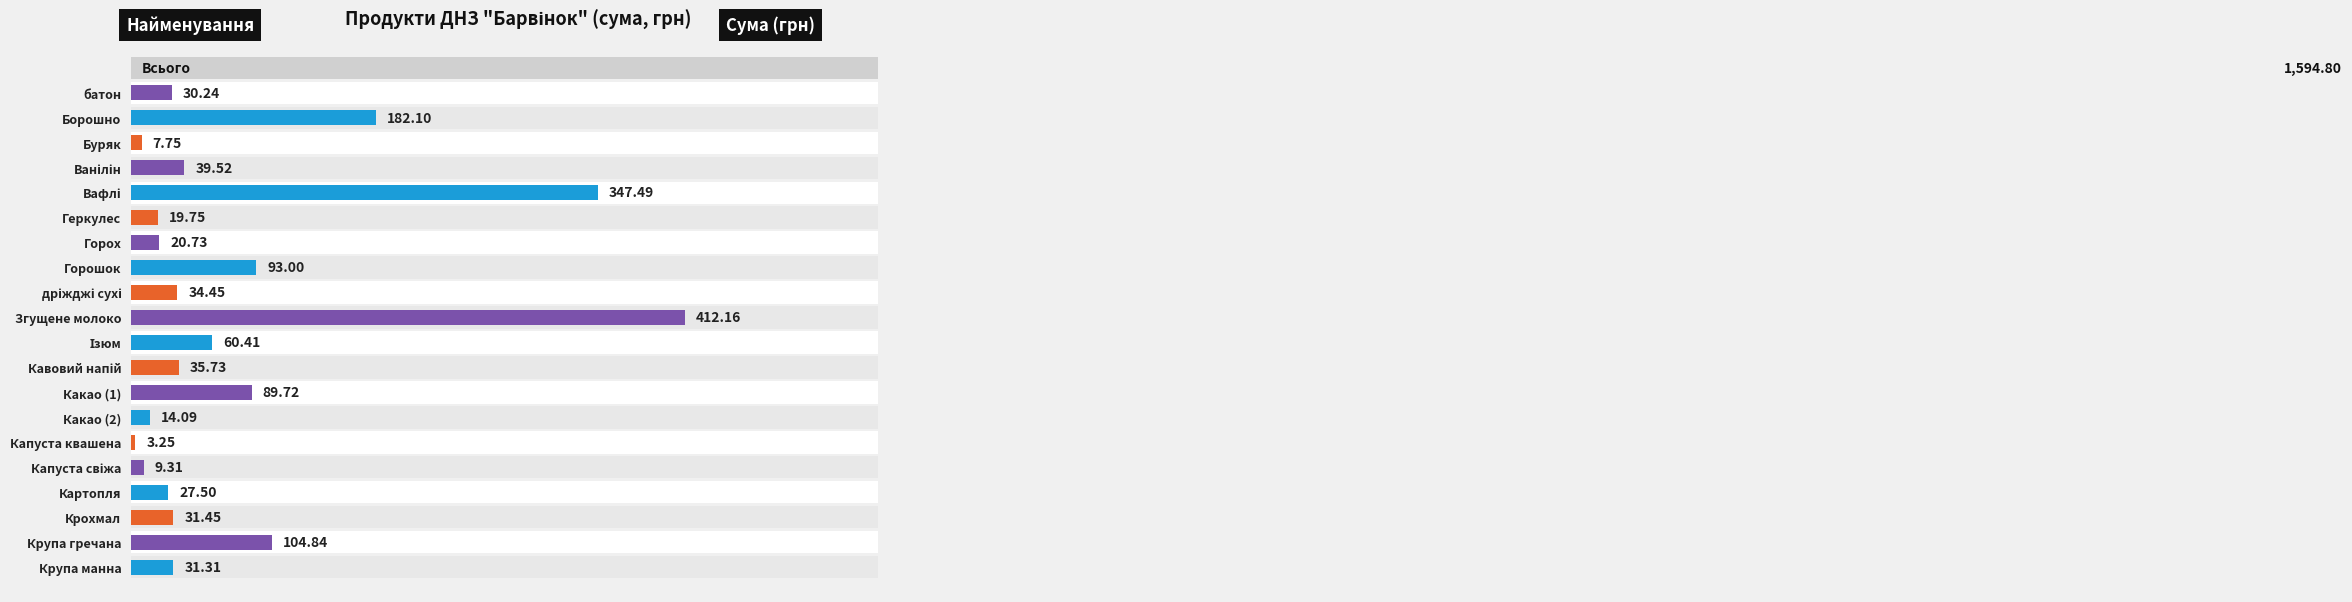

Is it true that the value at Какао (2) is 6.2?

False